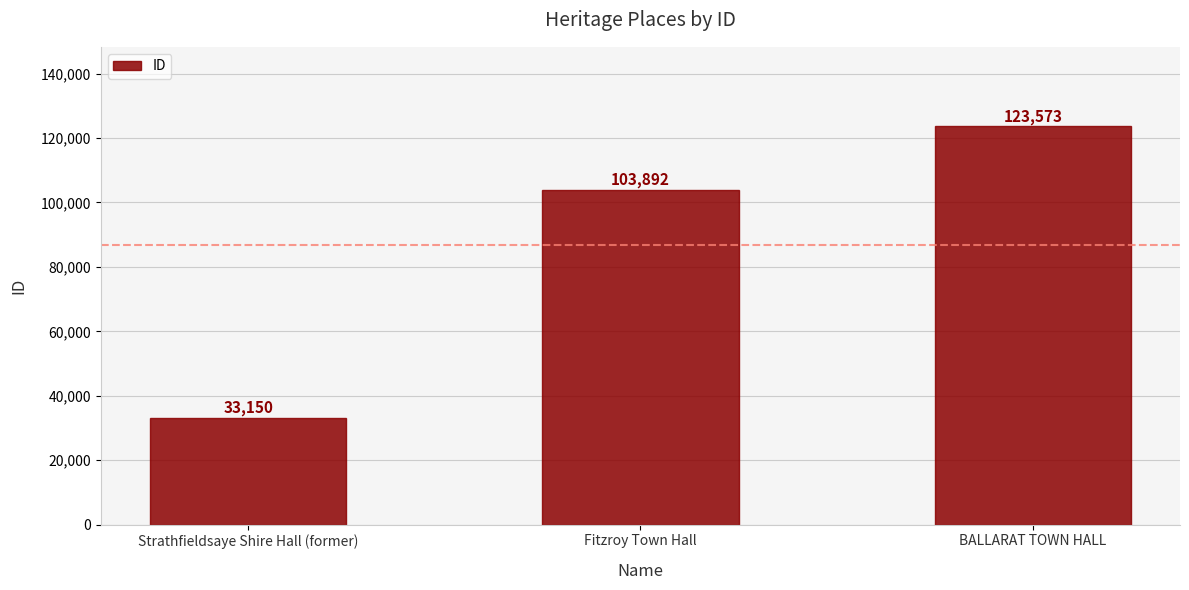

How many distinct data groups are displayed?

1